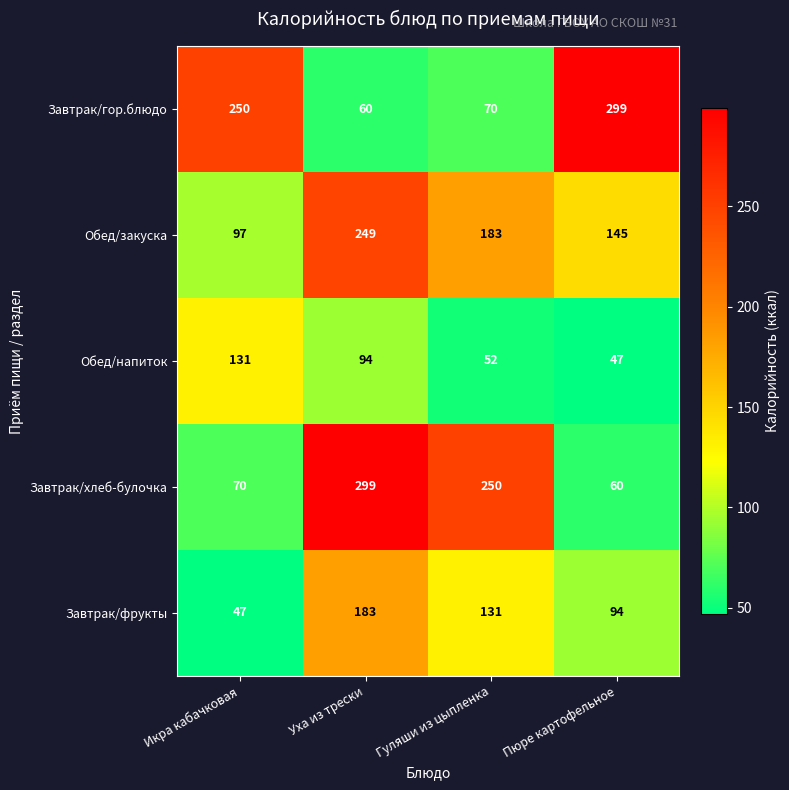

Which series changed the most between Икра кабачковая and Пюре картофельное?

Обед/напиток